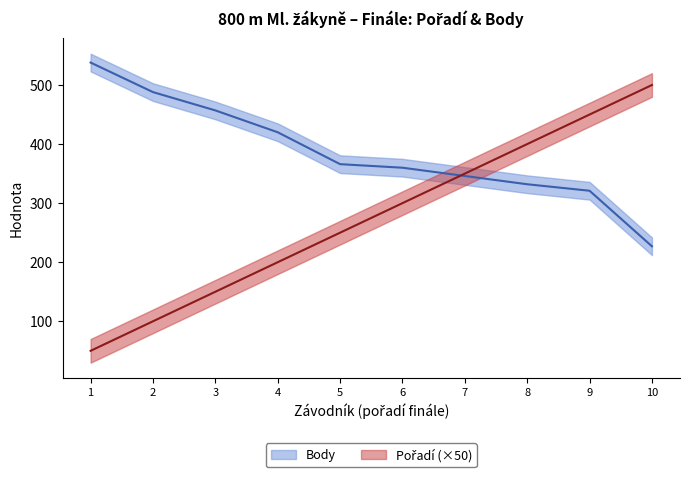

At how many categories does at least one series exceed 279?

10